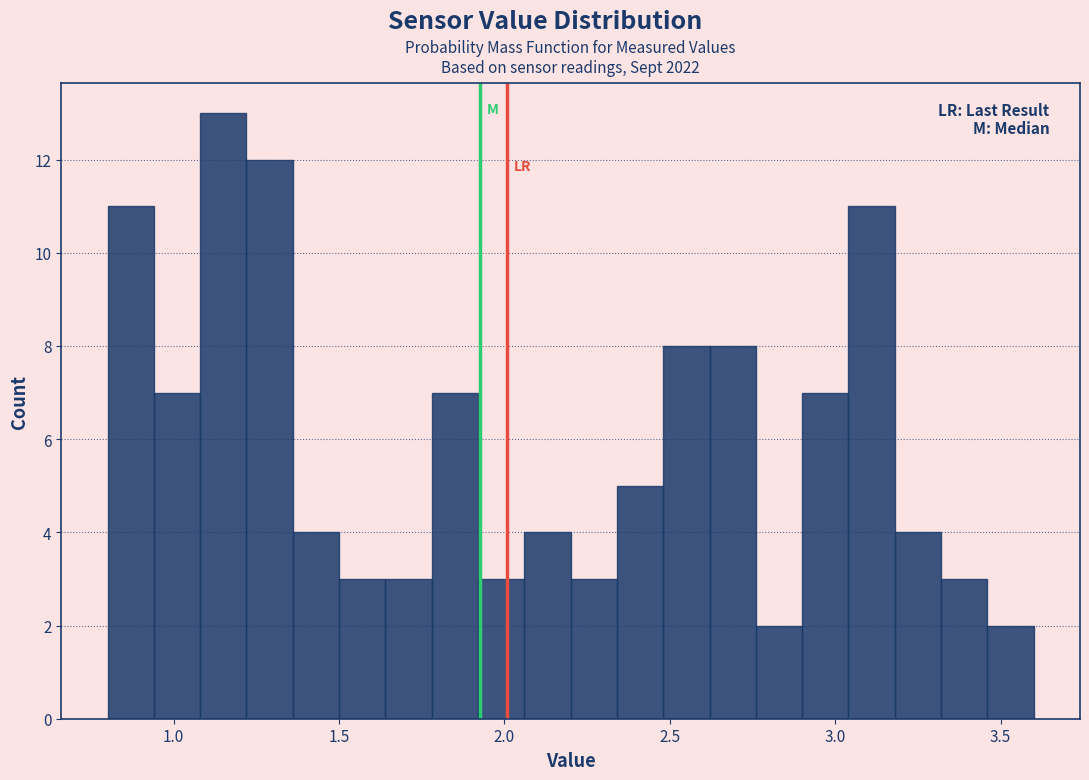

Read against the x-axis, roughly where is the centre of the tallest bar?

1.15